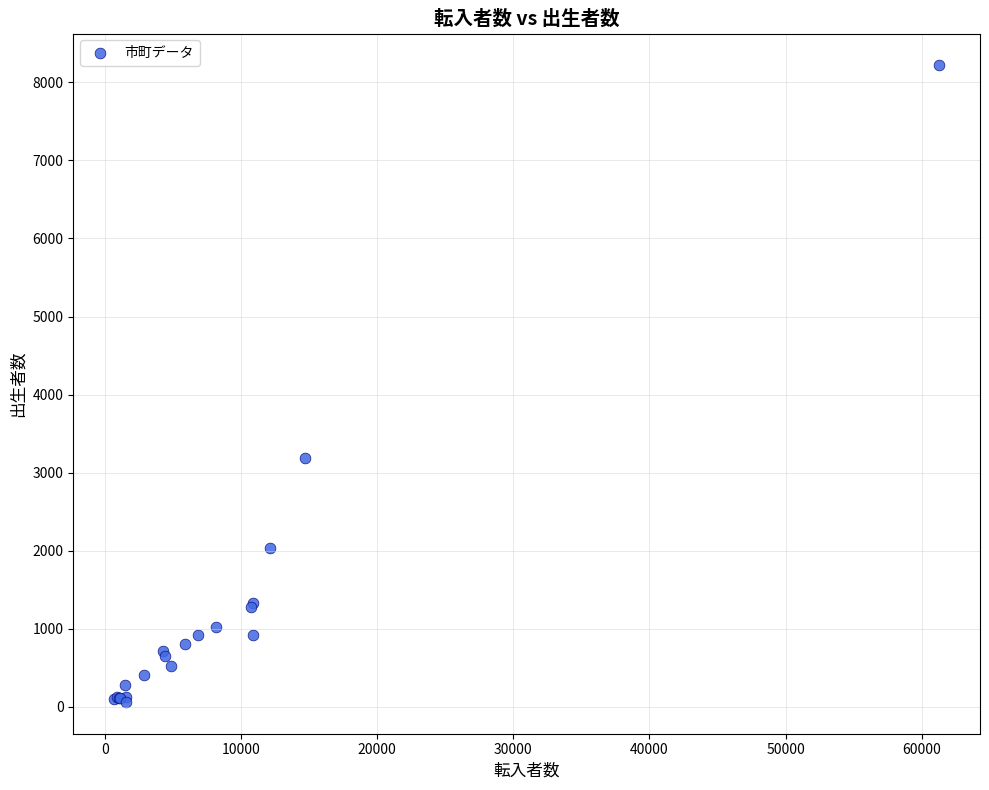

What Y value in the scatter plot is closest to 4141?

3192